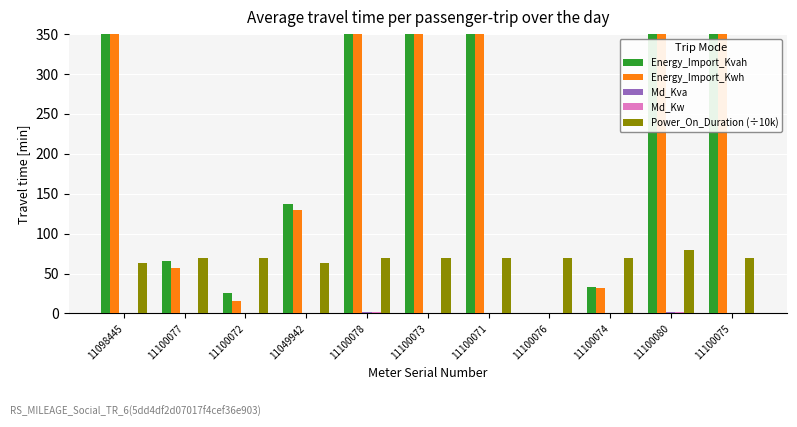

Where is Power_On_Duration (÷10k) nearest to the value 71?

11100077